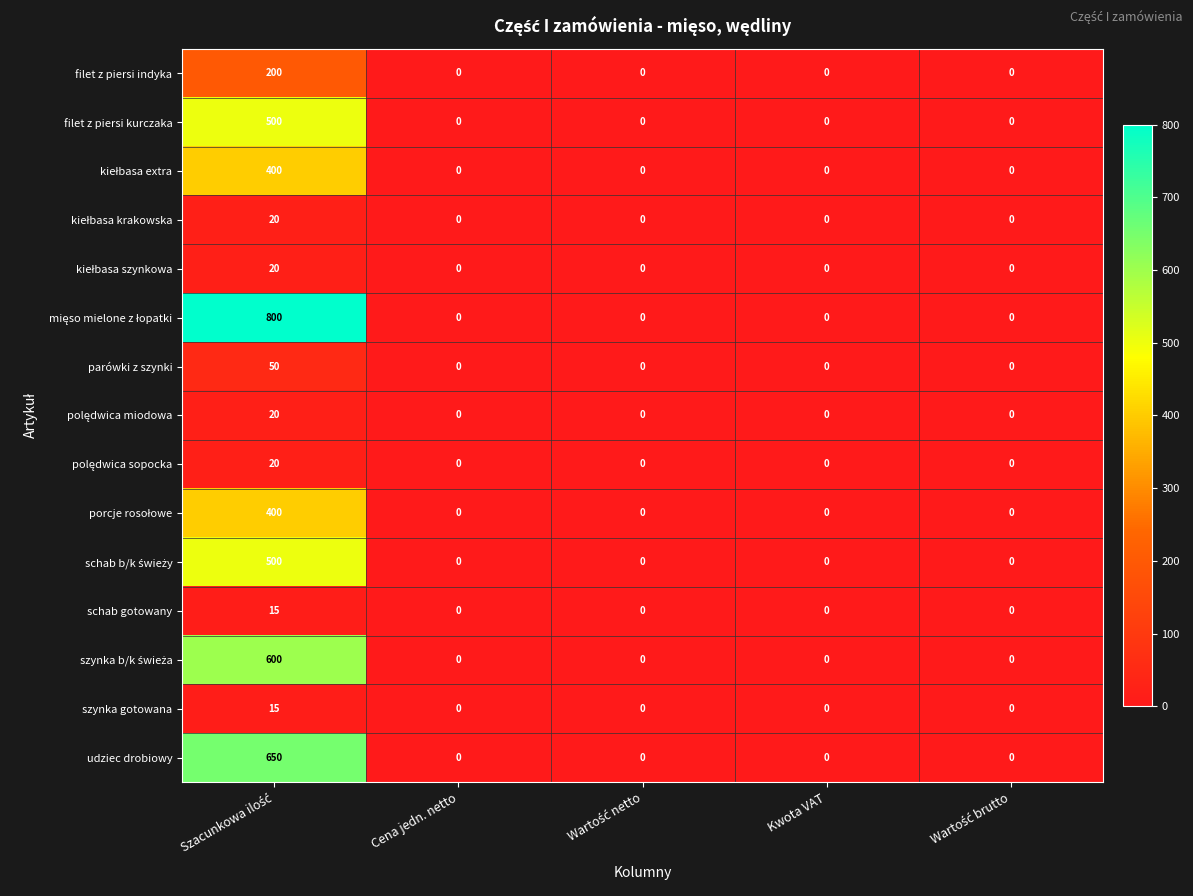

At how many categories does at least one series exceed 82?

1